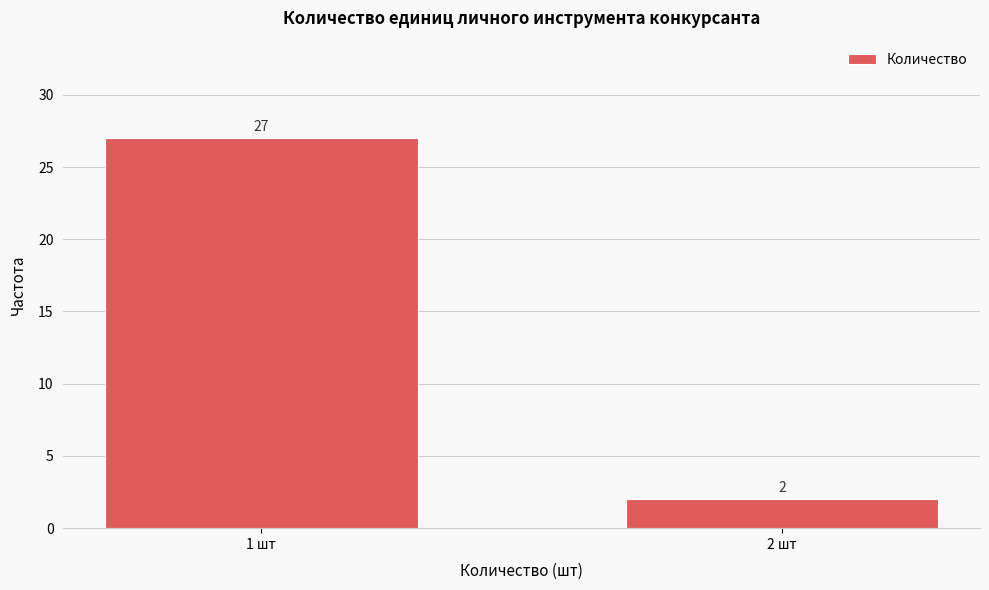

Reading left to right, what are all the values shown in this chart?

27	2